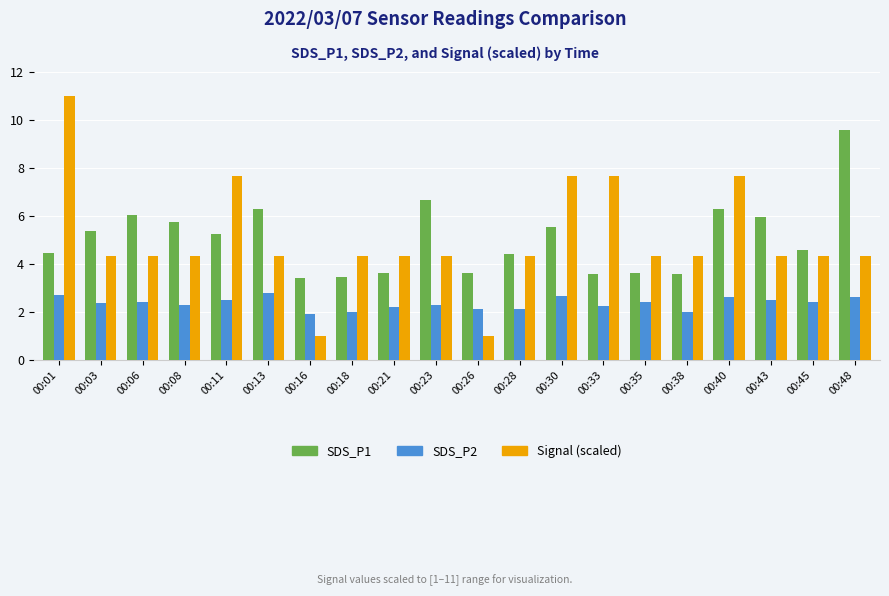

What is the value of the SDS_P2 bar at the 2nd from the left?

2.4